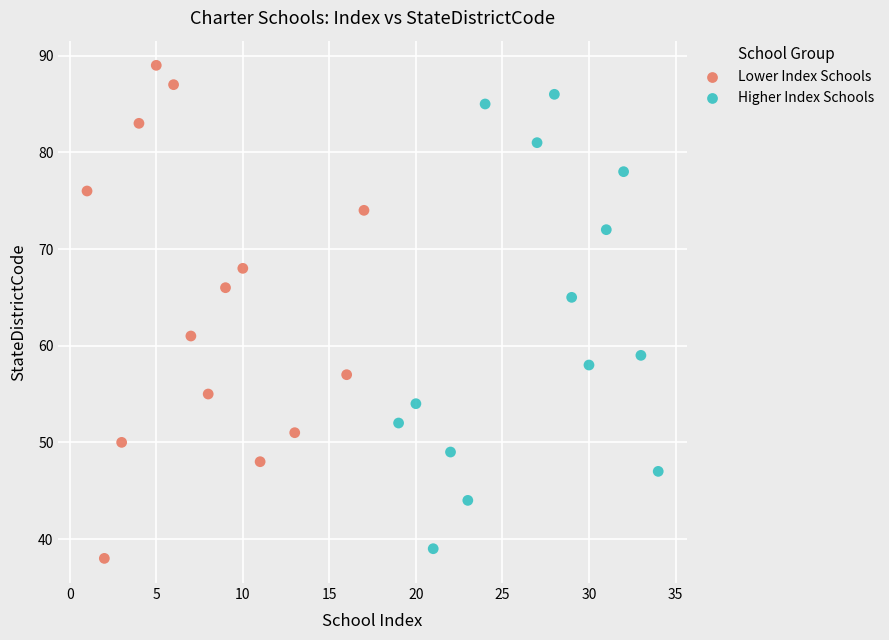

Which series reaches the maximum Y coordinate?

Lower Index Schools